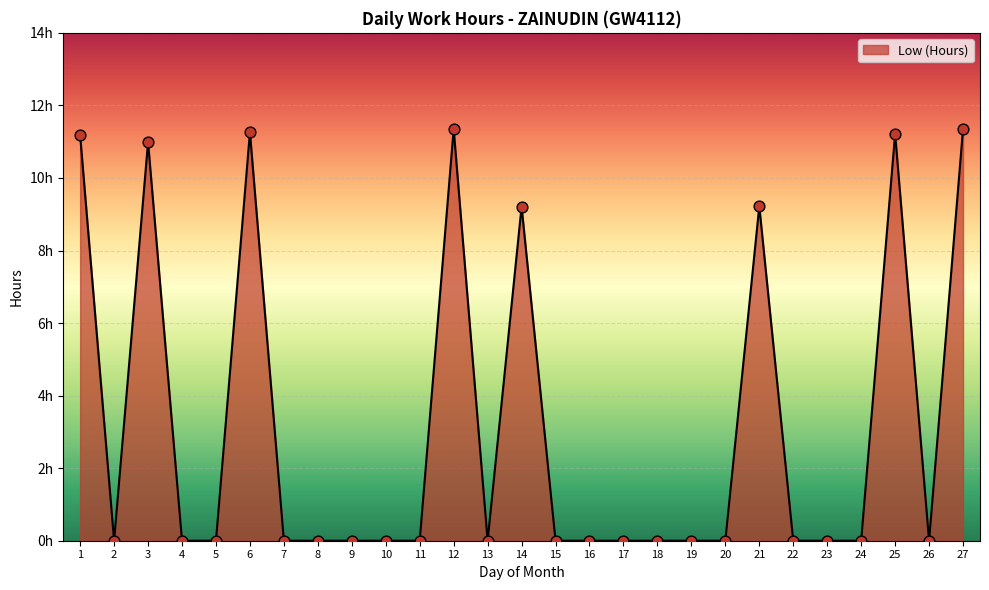

Between 6 and 2, which is larger?

6